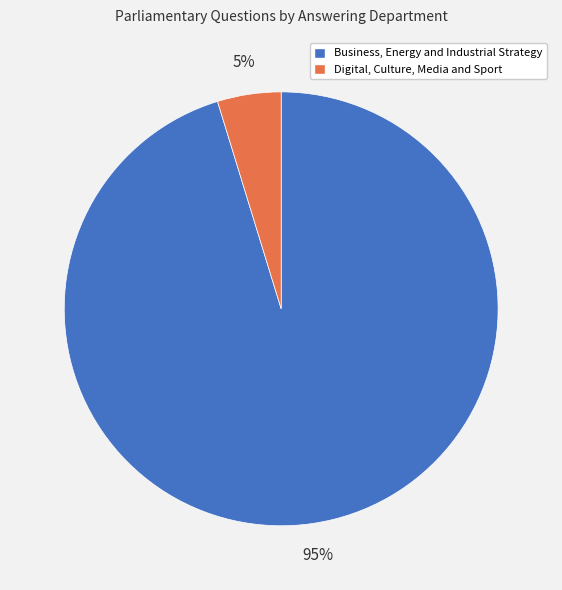

Which has a higher value, Digital, Culture, Media and Sport or Business, Energy and Industrial Strategy?

Business, Energy and Industrial Strategy